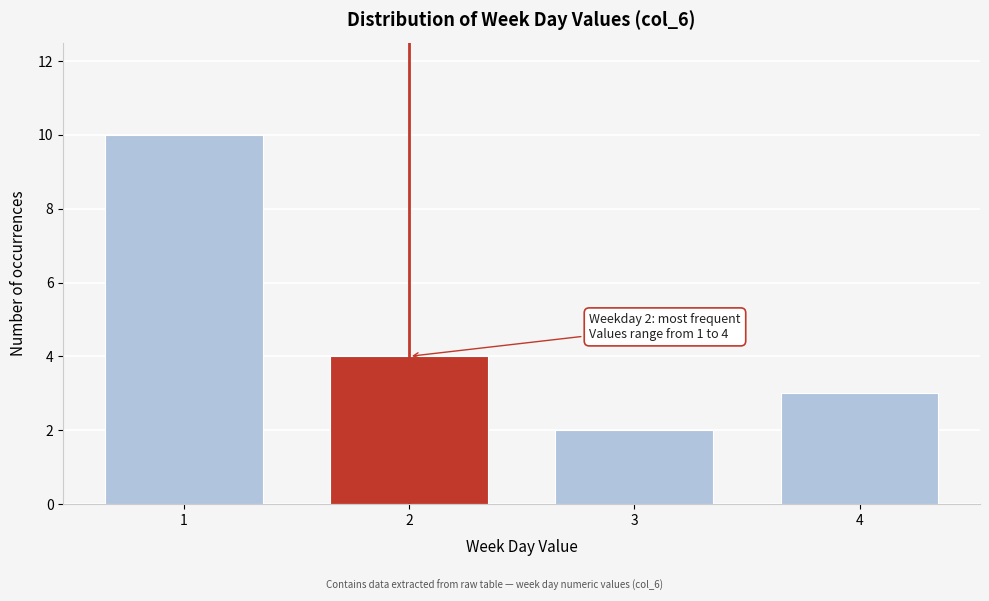

Reading left to right, extract all data points from this chart.

1=10	2=4	3=2	4=3